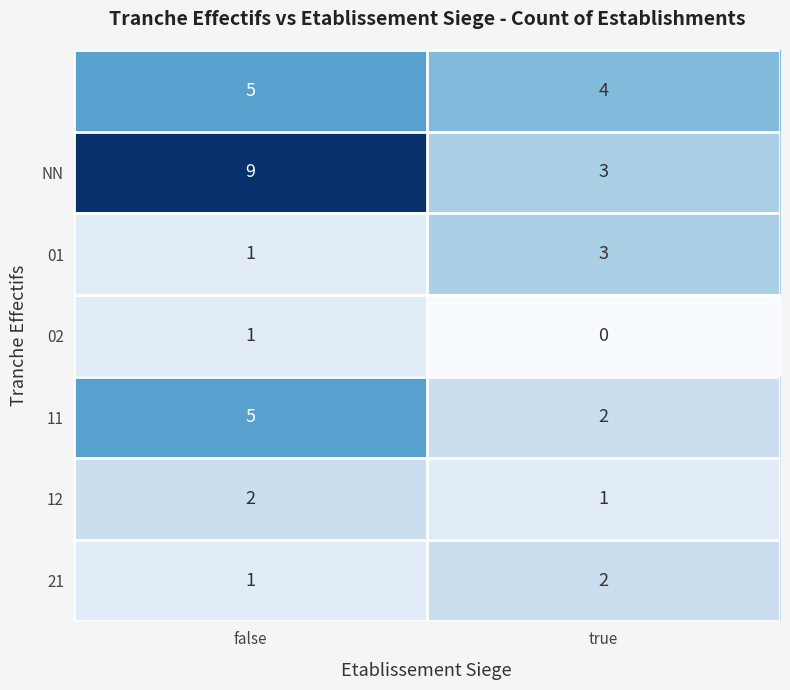

What is the spread (max minus min) of values at false?

8